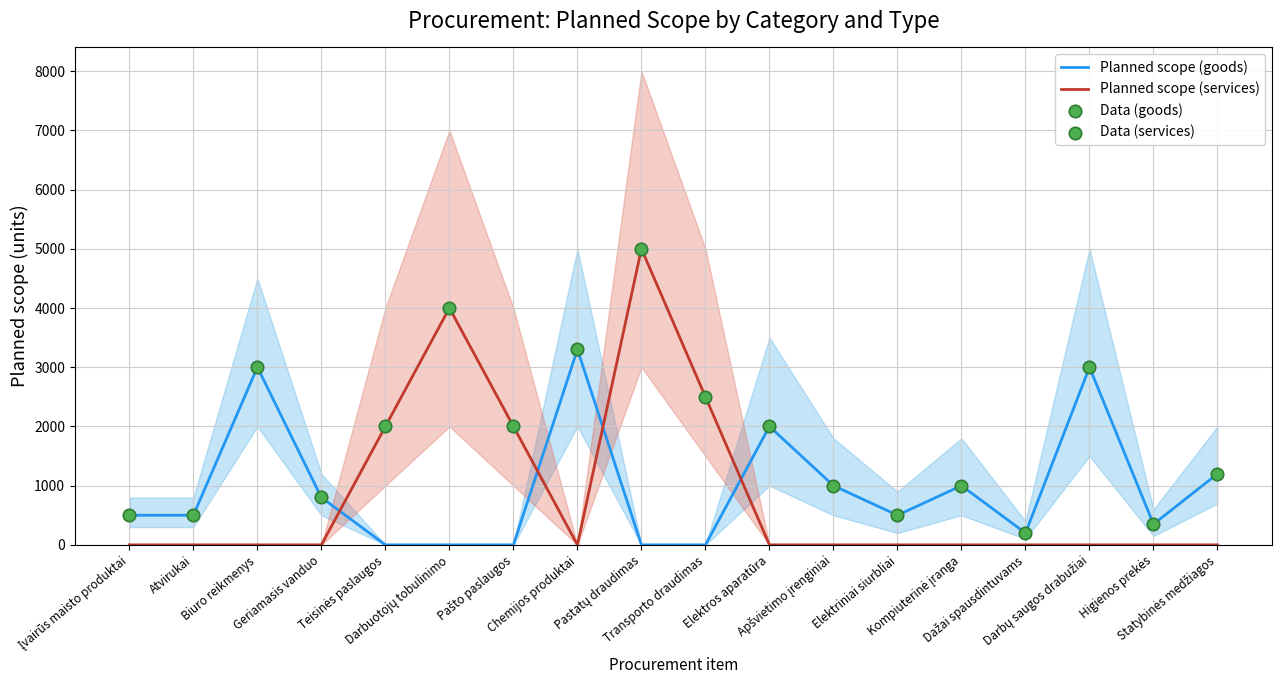

Which series has the largest total across all categories?

Planned scope (goods)